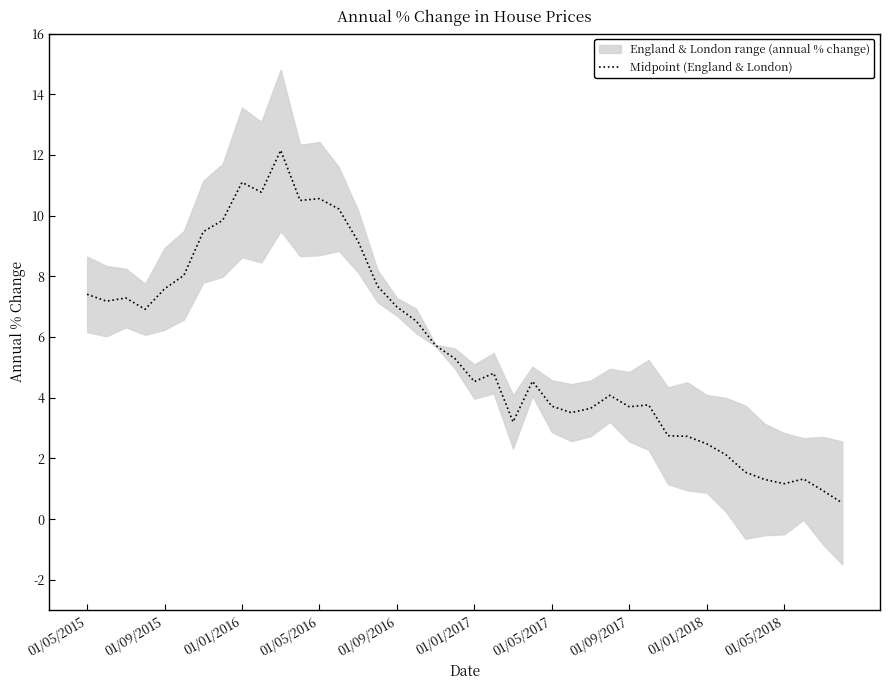

What is the value of the 27th point from the left?

3.6